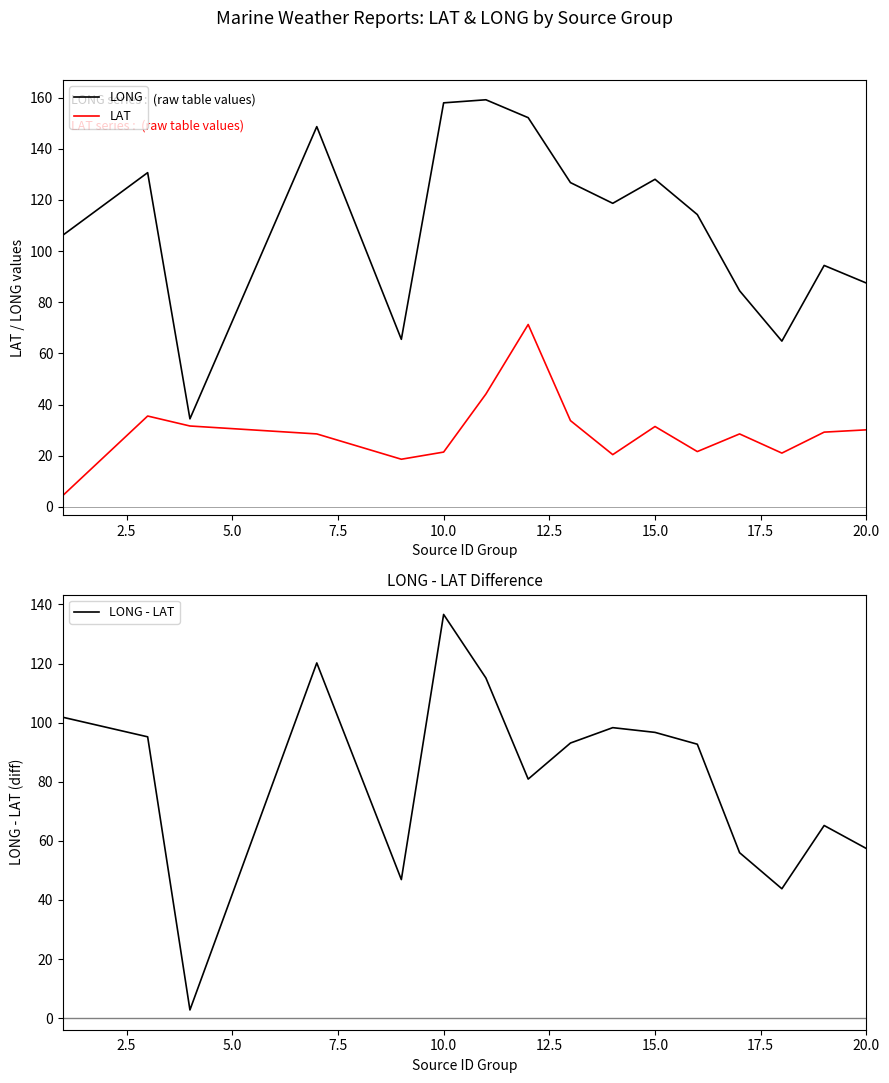

The value of LONG at 10.0 is 273.8. True or false?

False